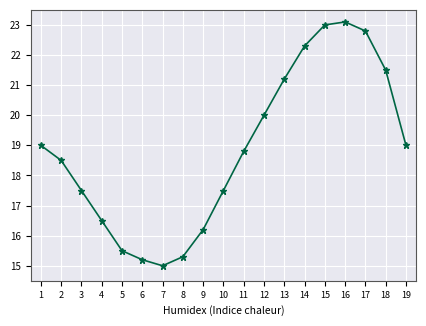

How many values are below 18?

8